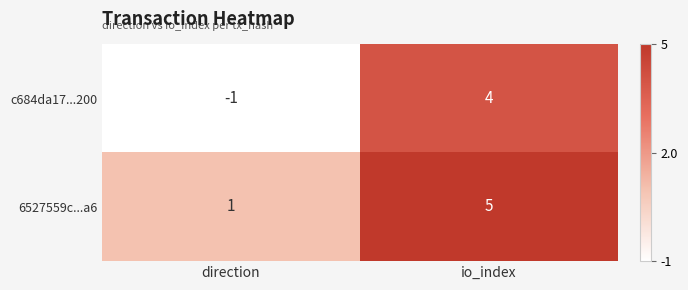

Which label corresponds to the smallest value in the chart?

direction